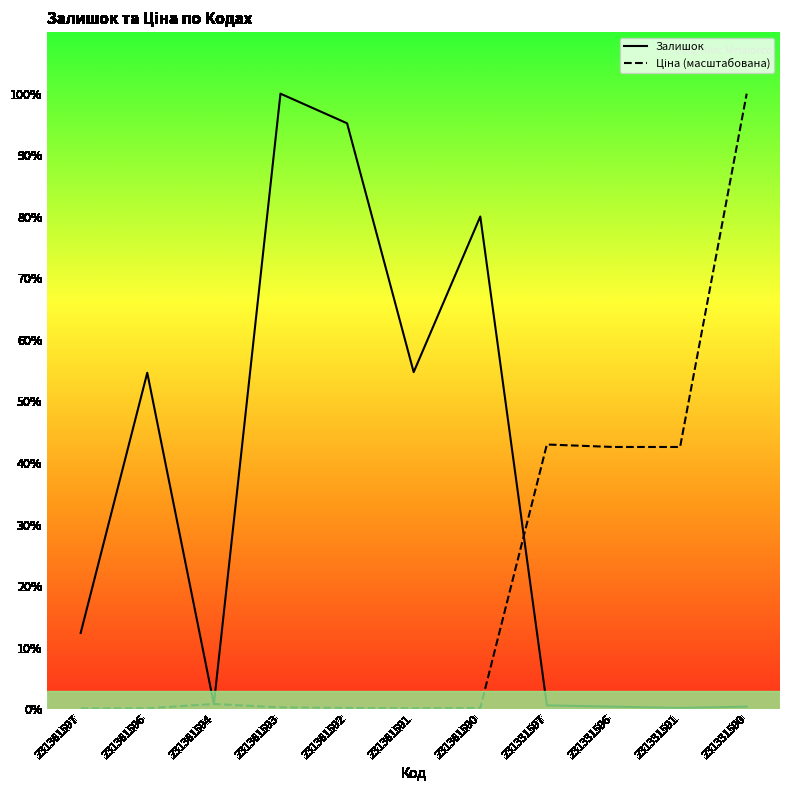

Between 231331597 and 231361592, which is larger?

231361592